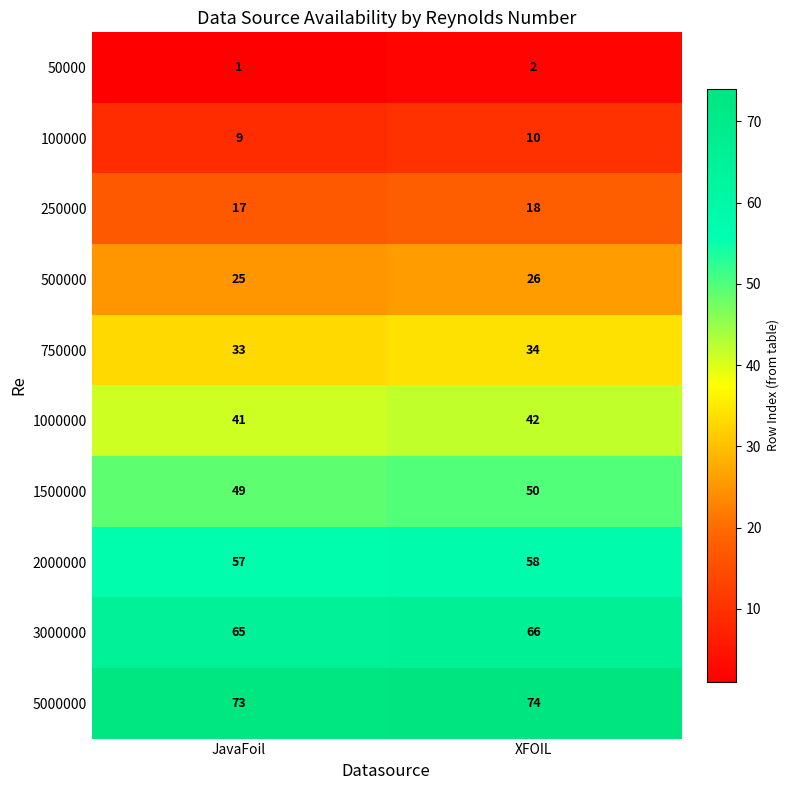

At which category is the sum across all series the highest?

XFOIL